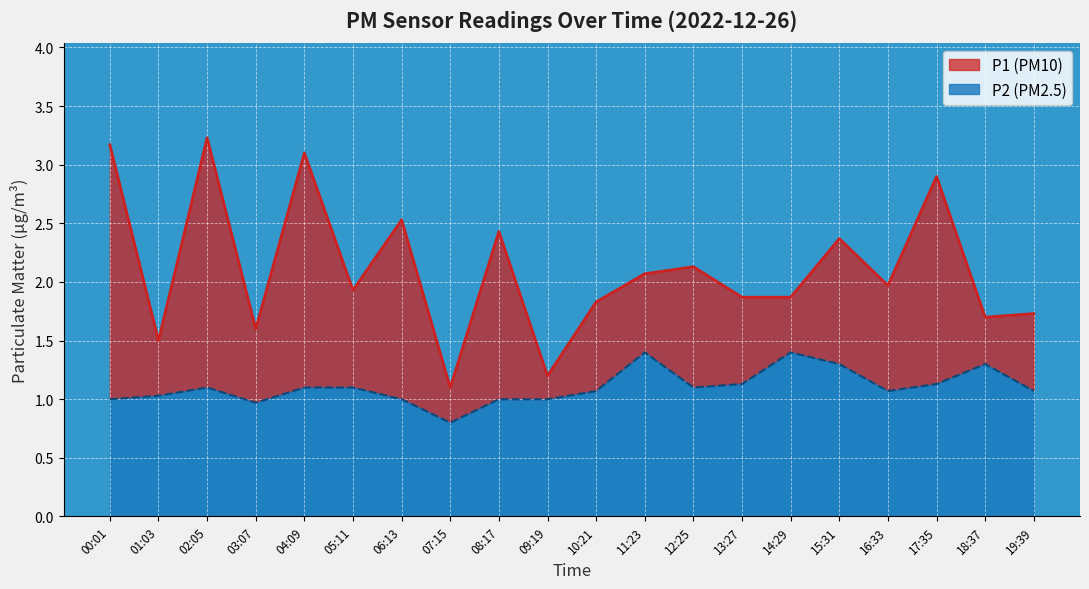

Is it true that P1 equals 3.5 at 15:31?

False